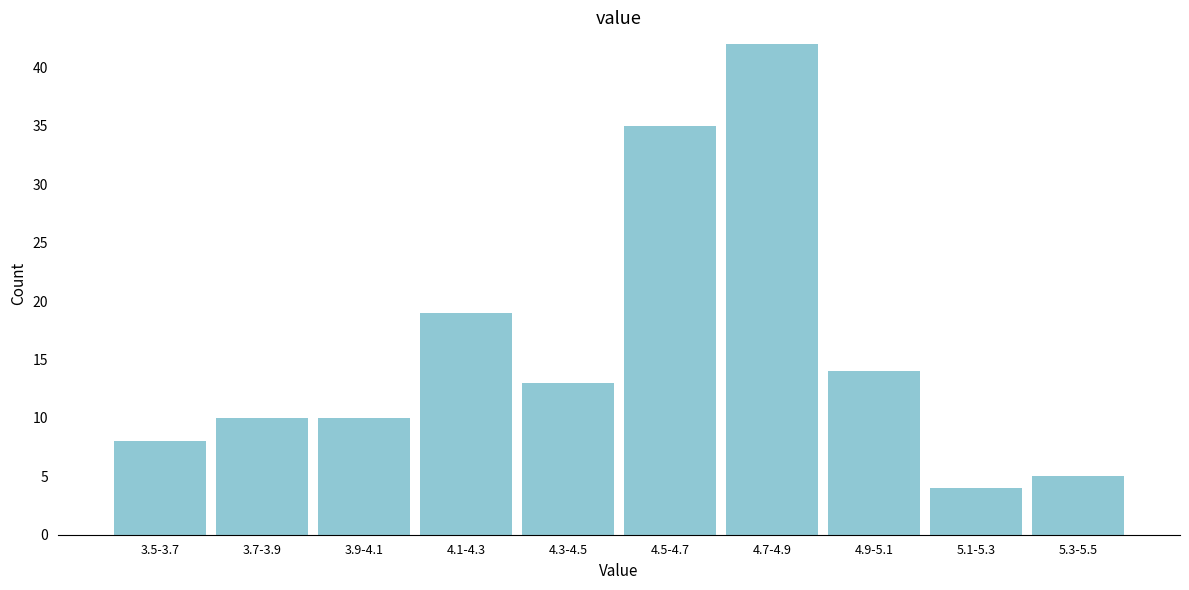

Reading left to right, what are all the values shown in this chart?

8	10	10	19	13	35	42	14	4	5